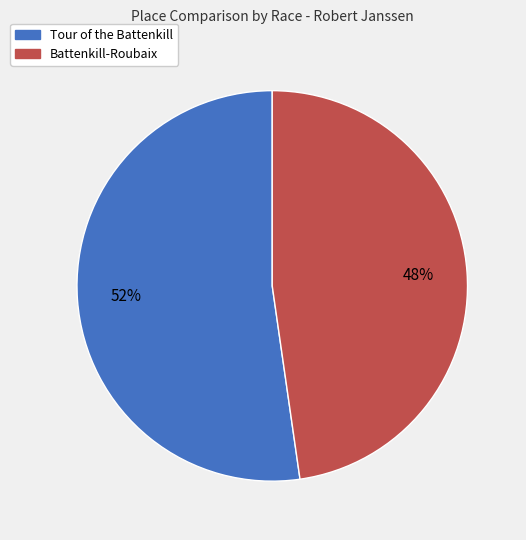

What is the majority slice?

Tour of the Battenkill